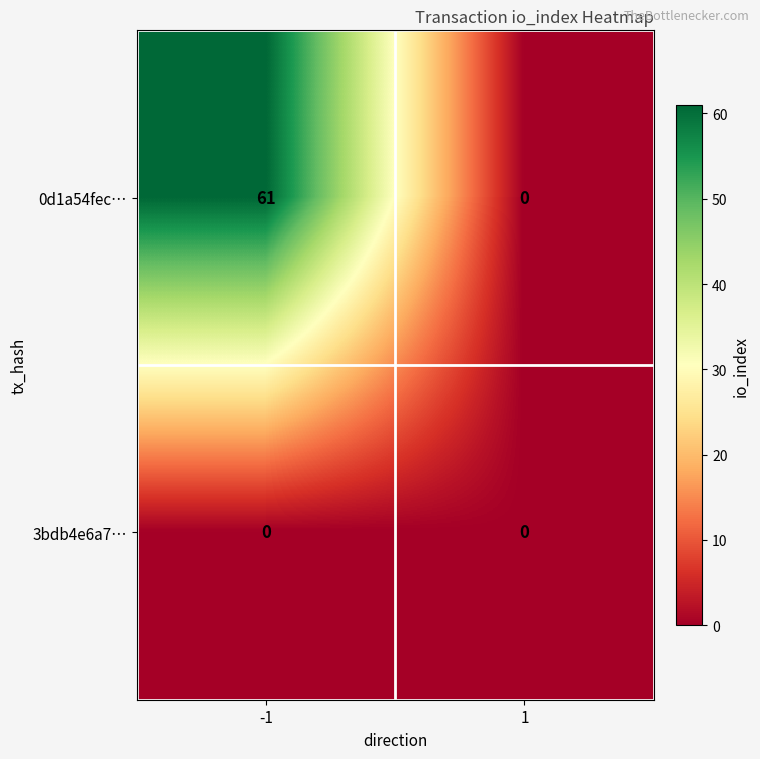

What is the sum of all 0d1a54fec… values?

61